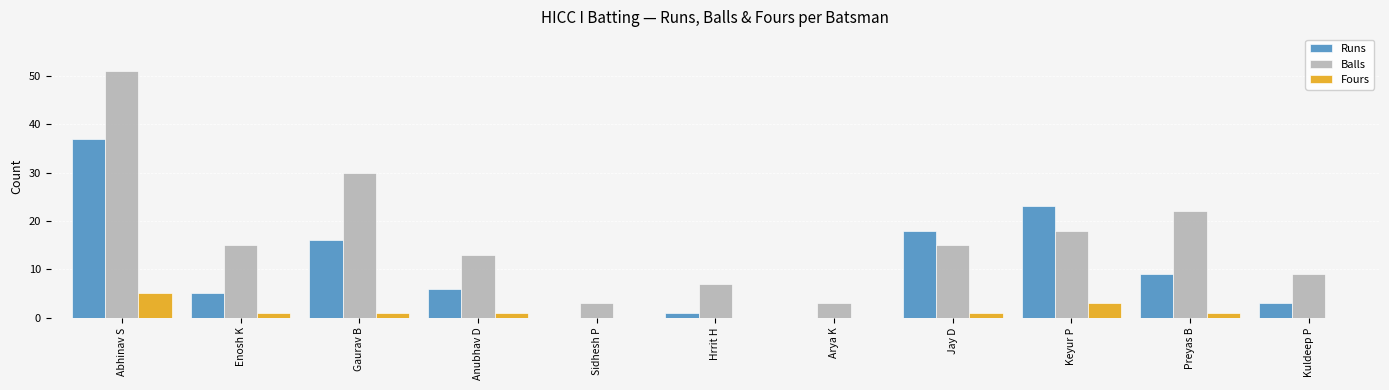

What are all the series names shown in the legend?

Runs, Balls, Fours